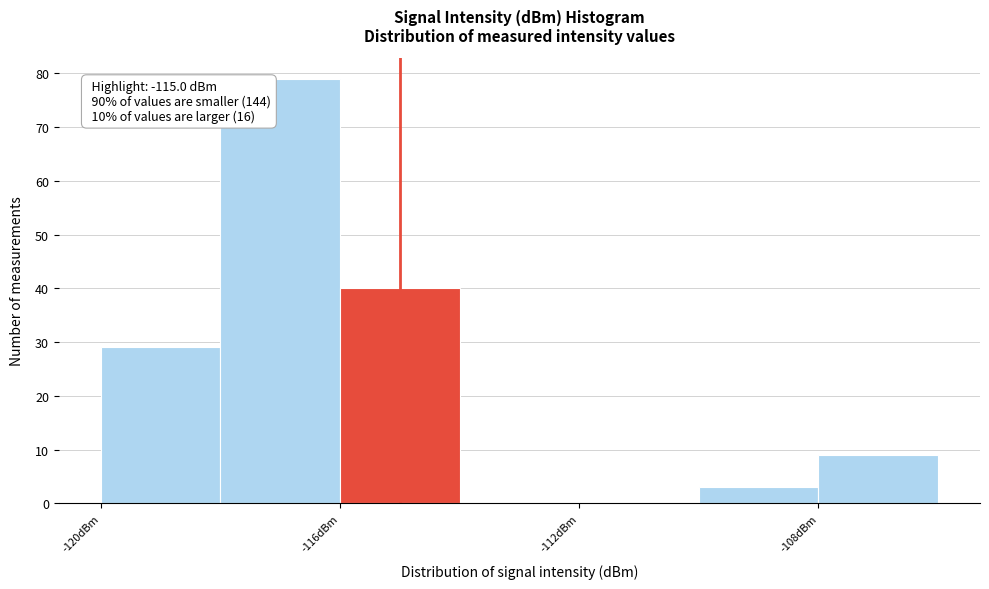

Over which range of the x-axis is the bar tallest?

-118 to -116